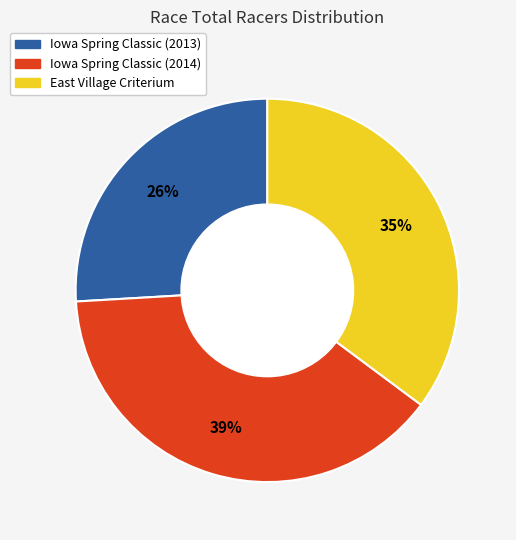

To the nearest percent, what portion does East Village Criterium represent?

35%